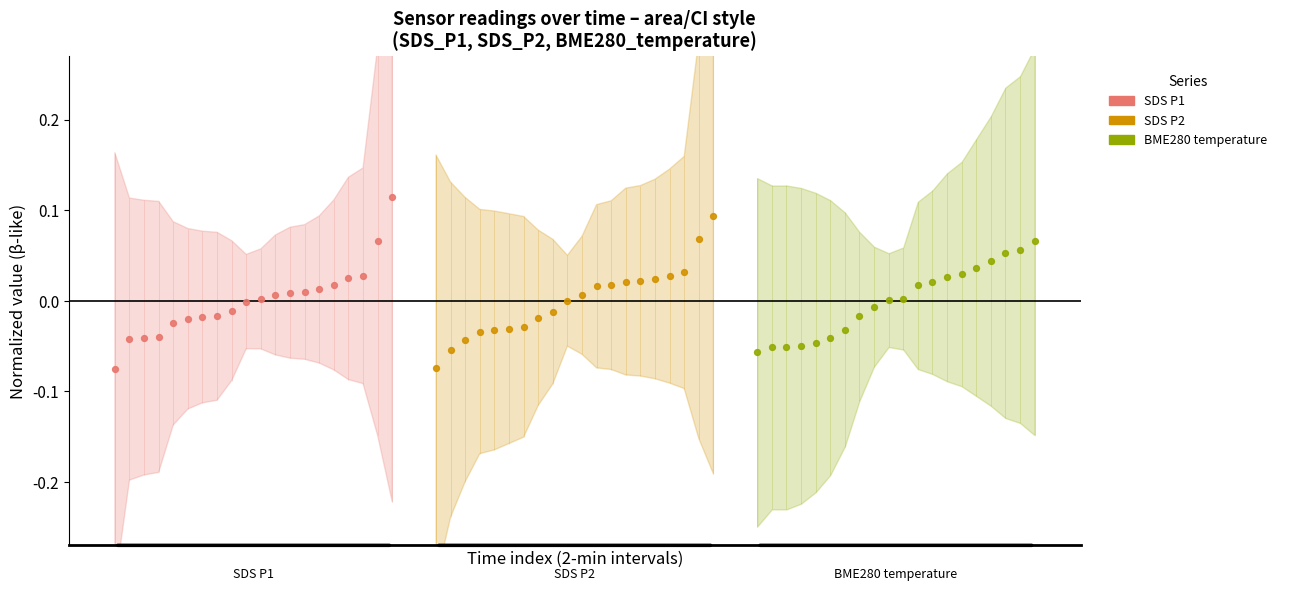

Is the value of SDS_P1 at 13 greater than the value of BME280_temperature at 7?

Yes